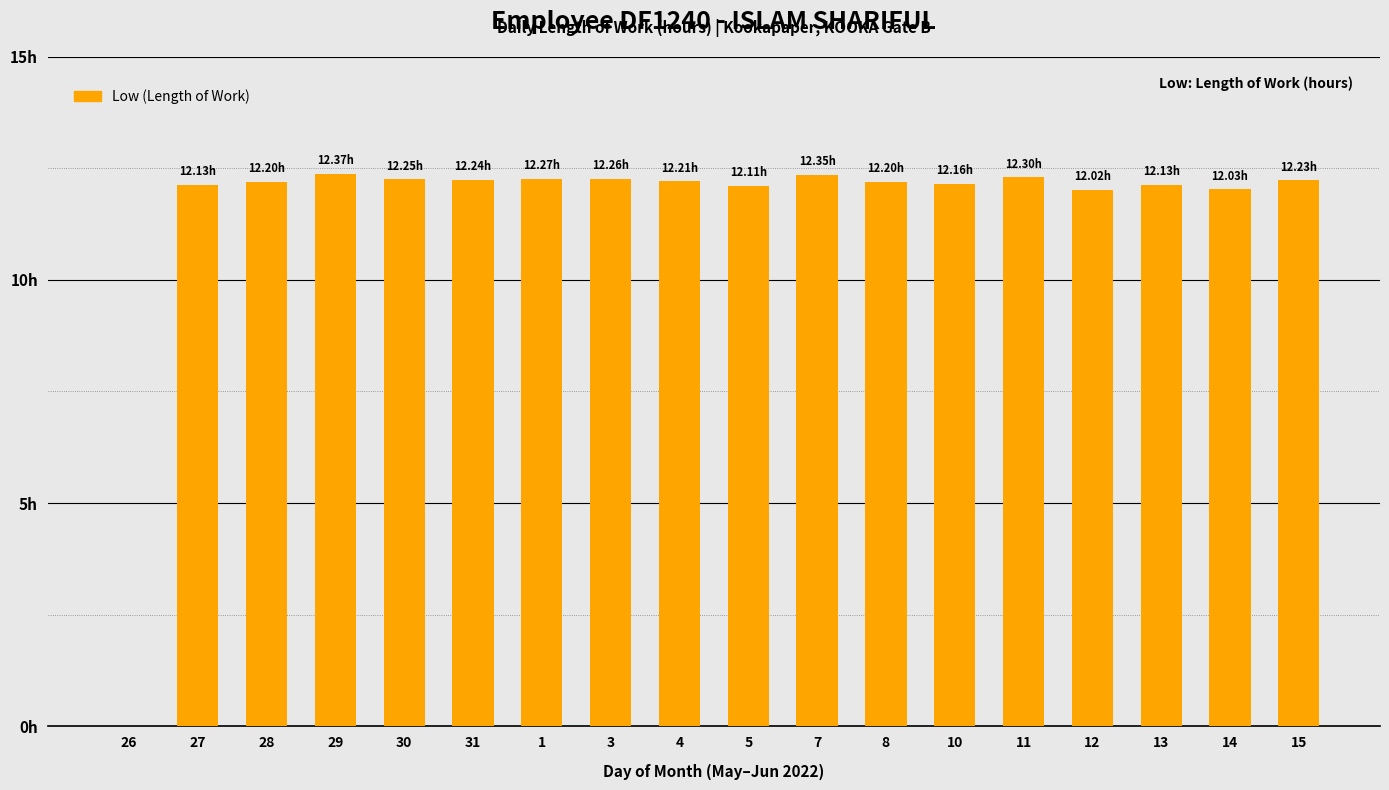

What is the approximate value at 3?

12.3